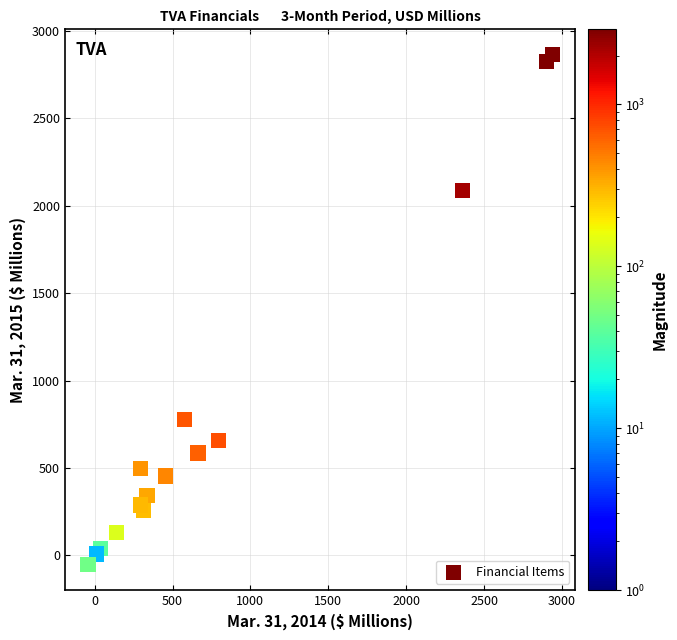

What Y value in the scatter plot is closest to 1405?

776